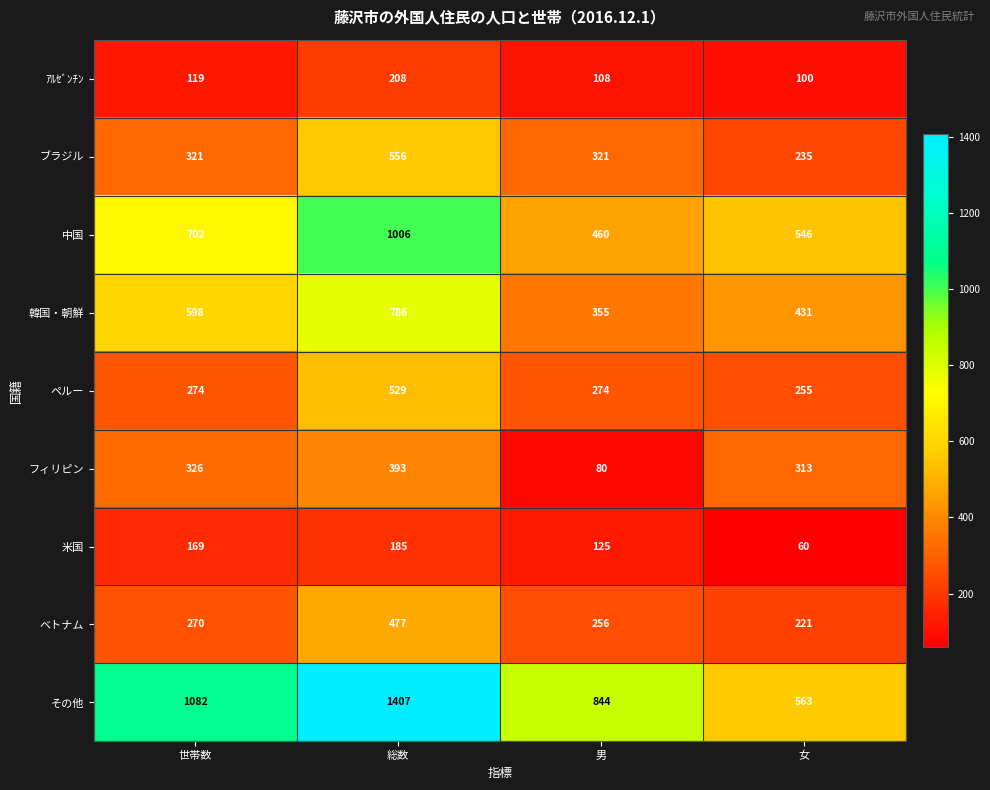

Which series has the largest range (max minus min)?

その他